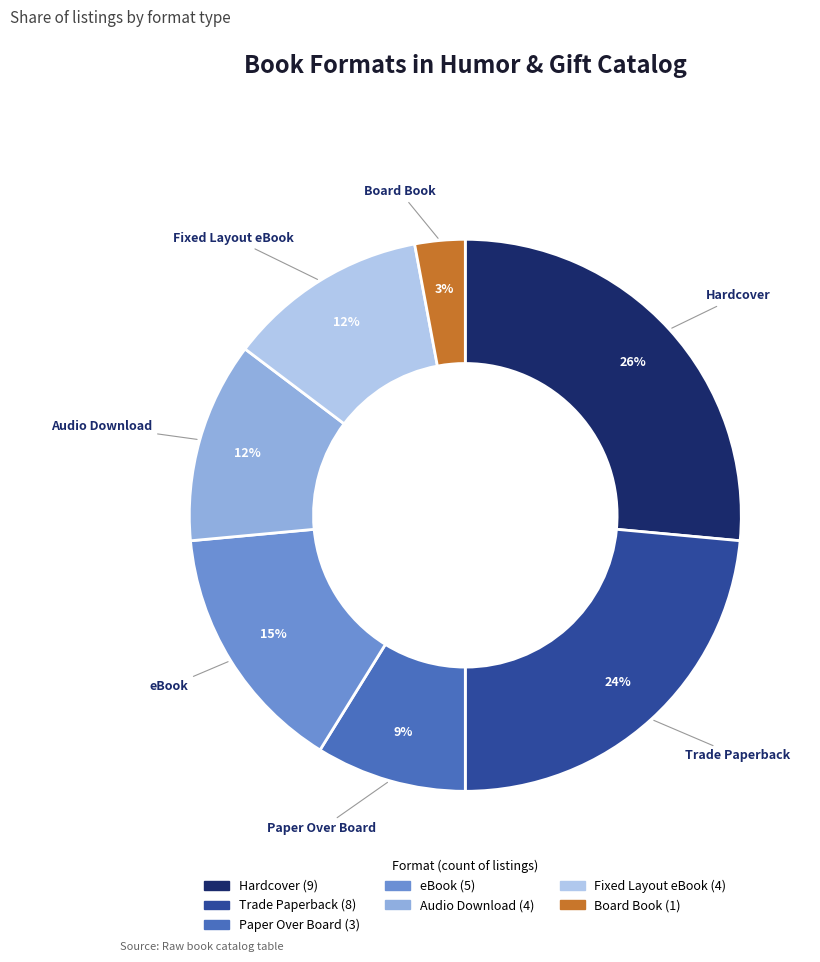

To the nearest percent, what is the combined percentage of Hardcover and Board Book?

29%